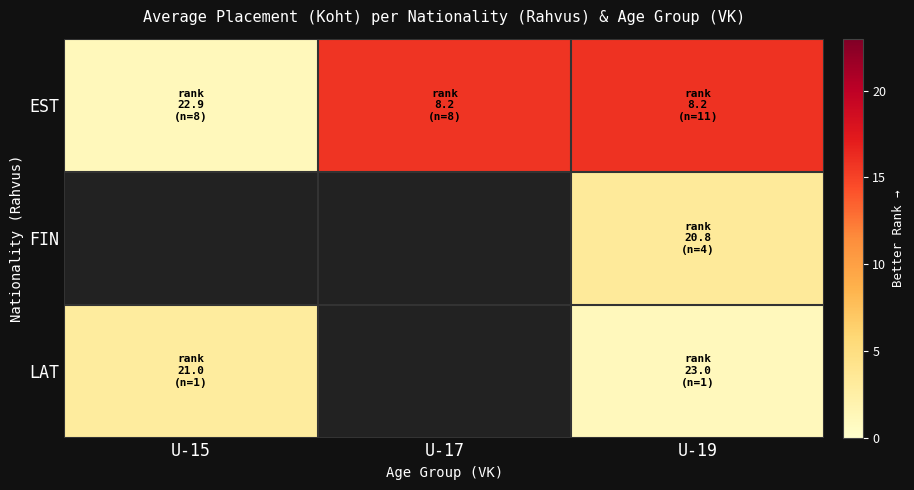

Count the number of data series in this chart.

3